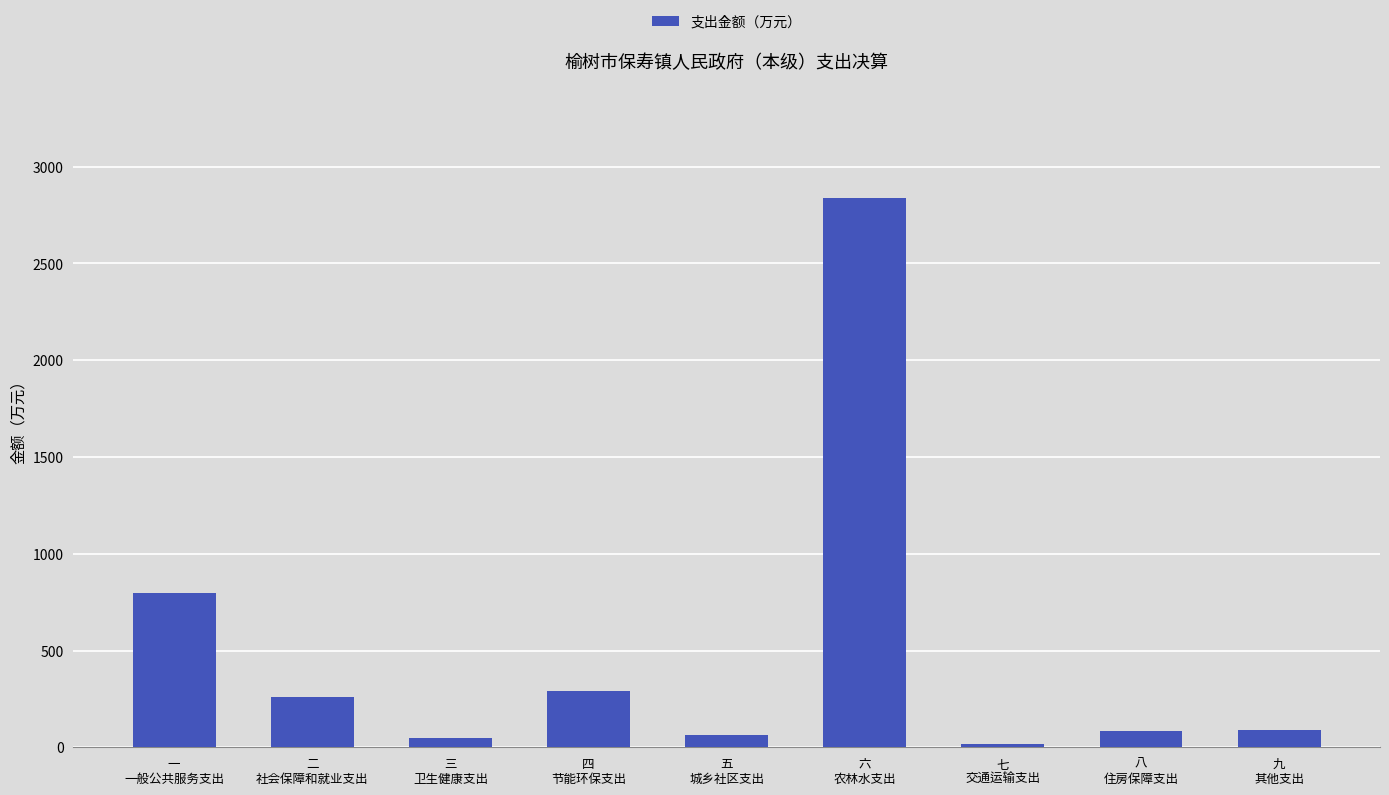

What is the value of the 6th bar from the left?

2838.0